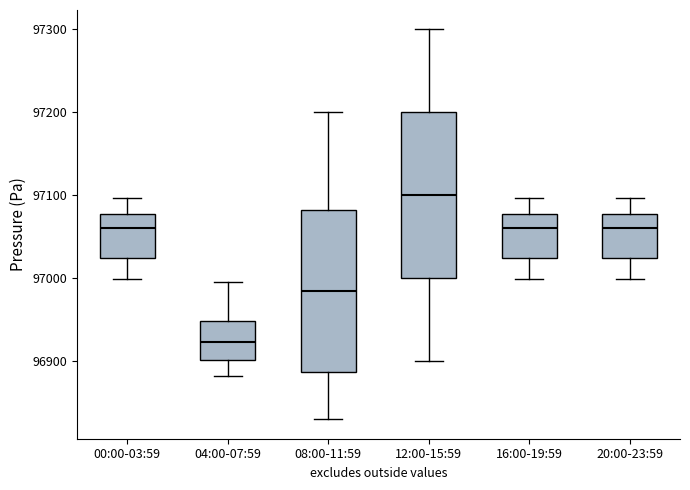

Reading left to right, read every box against the y-axis: the position of its median line, the range the box covers, and the ends of its whiskers. The values are not printed on the chart, so give them approximately, as read against the axis.

00:00-03:59: median 97060, box 97020 to 97080, whiskers 97000 to 97100
04:00-07:59: median 96920, box 96900 to 96950, whiskers 96880 to 97000
08:00-11:59: median 96990, box 96890 to 97080, whiskers 96830 to 97200
12:00-15:59: median 97100, box 97000 to 97200, whiskers 96900 to 97300
16:00-19:59: median 97060, box 97020 to 97080, whiskers 97000 to 97100
20:00-23:59: median 97060, box 97020 to 97080, whiskers 97000 to 97100